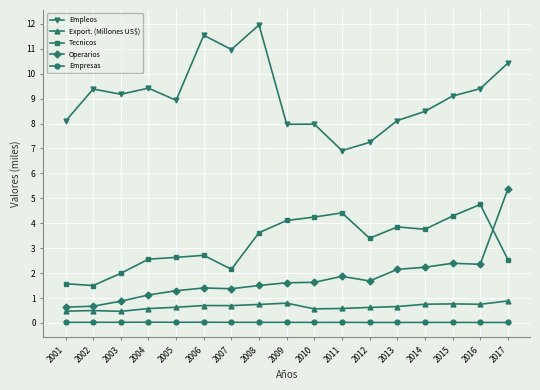

What value does the Export. (Millones US$) series have at 2013?

0.7